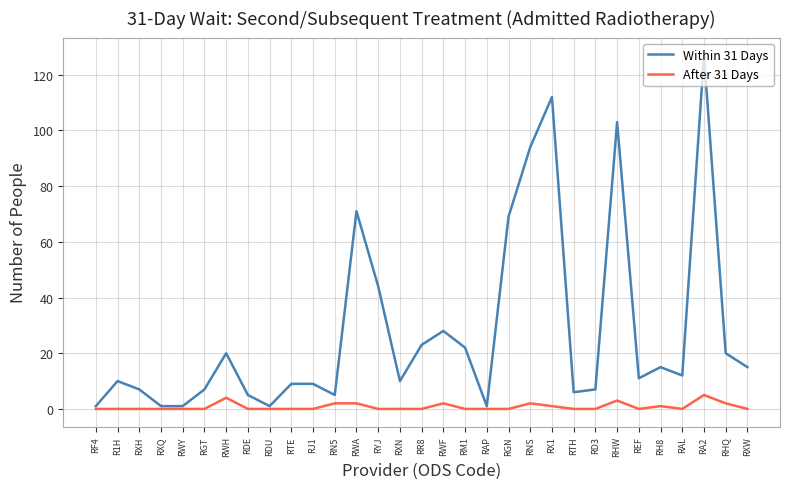

At RWH, list the series in order from largest to smallest.

Within 31 Days, After 31 Days